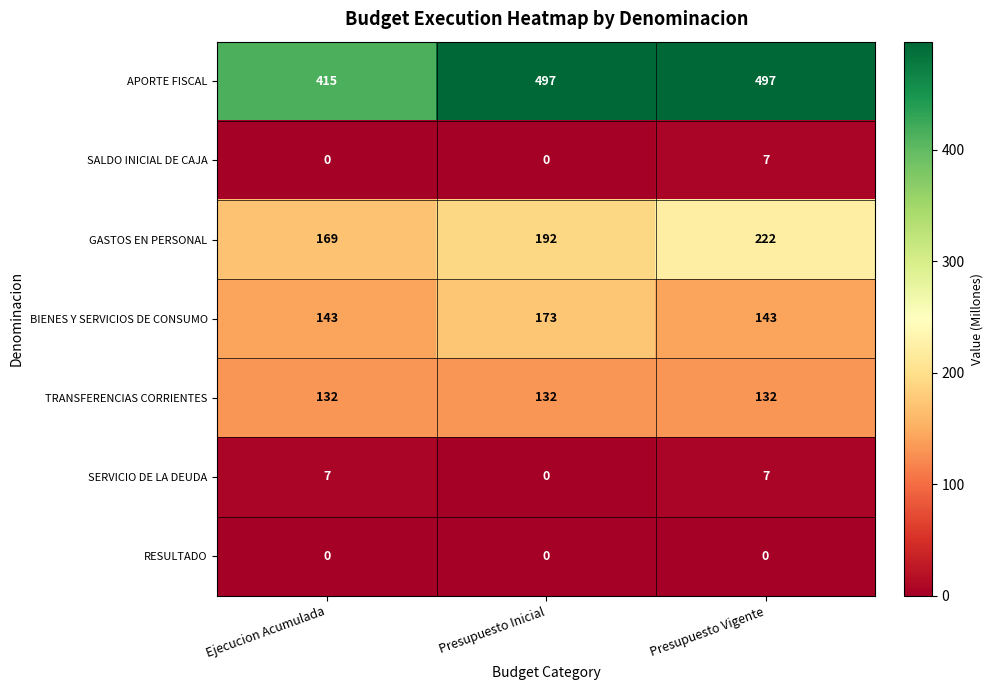

Is it true that SALDO INICIAL DE CAJA equals 0 at Ejecucion Acumulada?

True